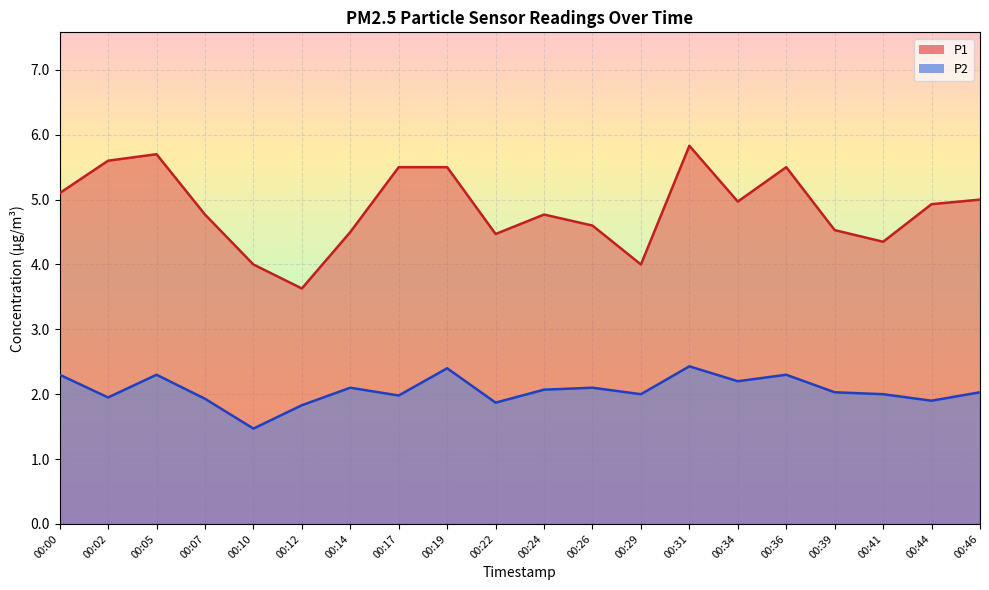

What is the highest value of the P1 series?

5.8